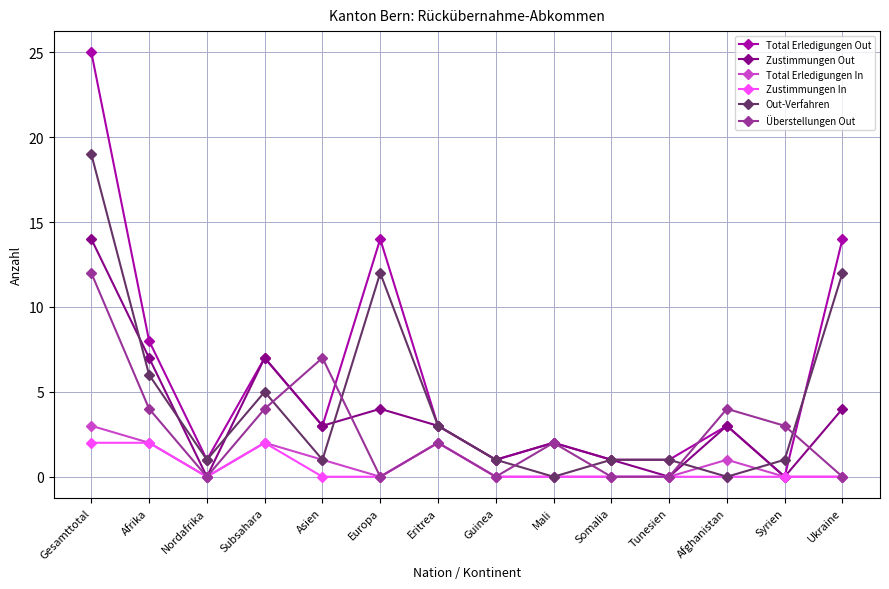

Which series has the largest total across all categories?

Total Erledigungen Out